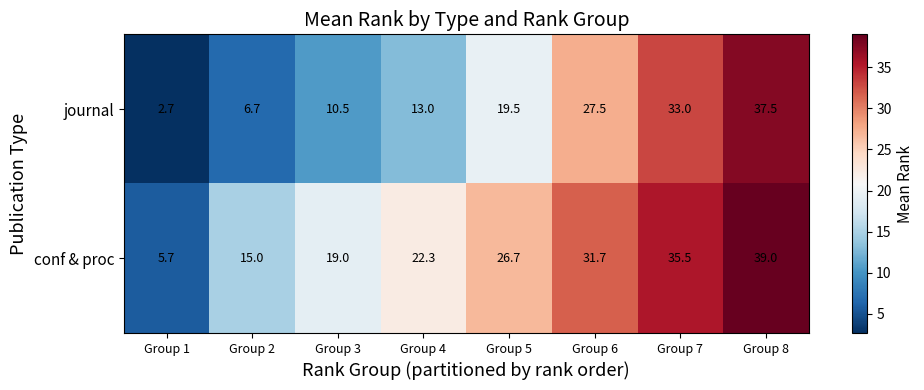

What is the spread (max minus min) of values at Group 4?

9.3